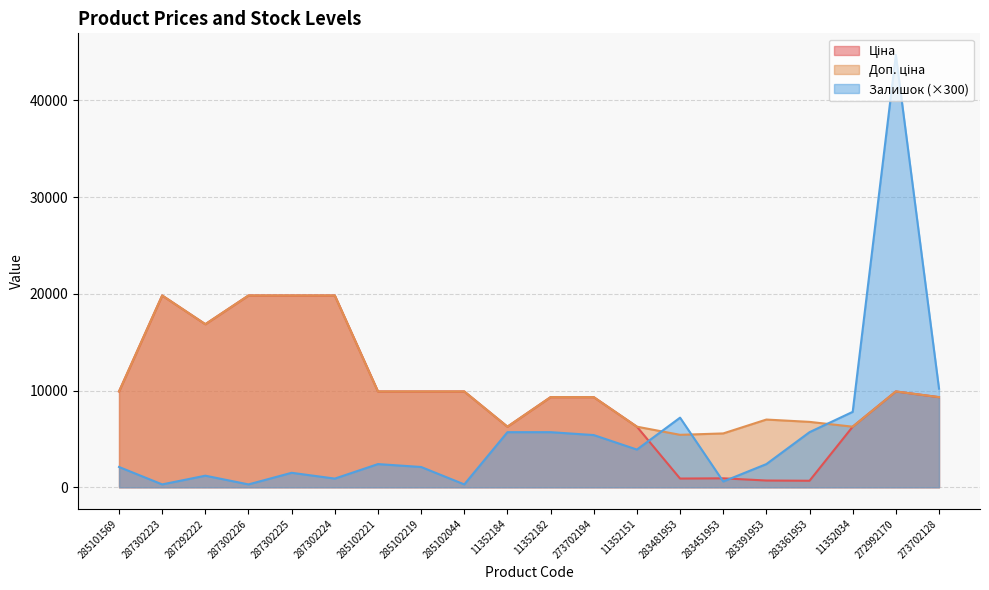

Reading right to left, list all the values displayed in this chart.

Ціна: 9321.4	9908.5	6266.7	676.4	700.4	928.3	904.3	6266.7	9321.4	9321.4	6266.7	9908.5	9908.5	9908.5	19831.1	19831.1	19831.1	16863.2	19831.1	9908.5
Доп. ціна: 9321.4	9908.5	6266.7	6764.4	7004.3	5569.9	5425.9	6266.7	9321.4	9321.4	6266.7	9908.5	9908.5	9908.5	19831.1	19831.1	19831.1	16863.2	19831.1	9908.5
Залишок: 10200.0	44700.0	7800.0	5700.0	2400.0	600.0	7200.0	3900.0	5400.0	5700.0	5700.0	300.0	2100.0	2400.0	900.0	1500.0	300.0	1200.0	300.0	2100.0